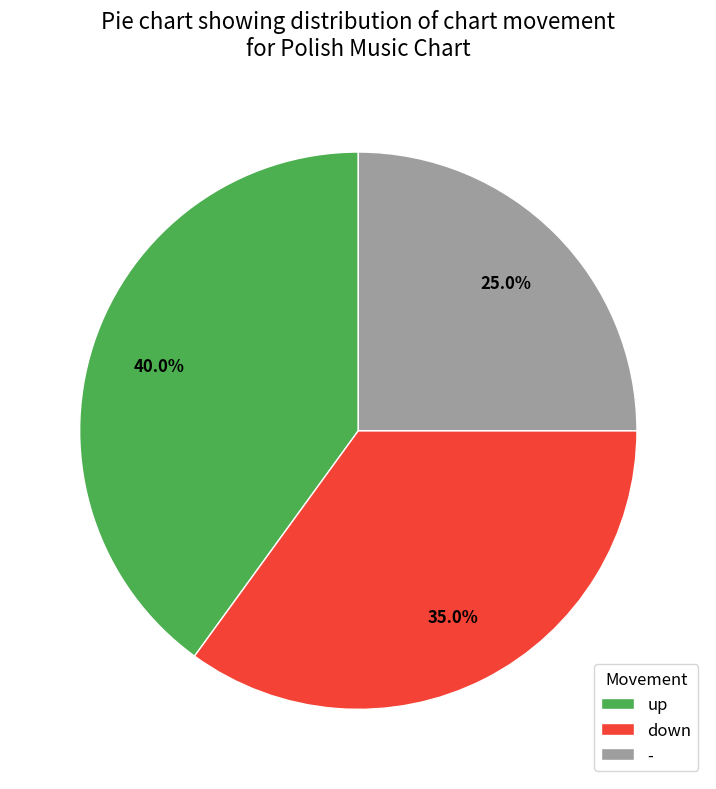

Which category has the biggest portion of the pie?

up